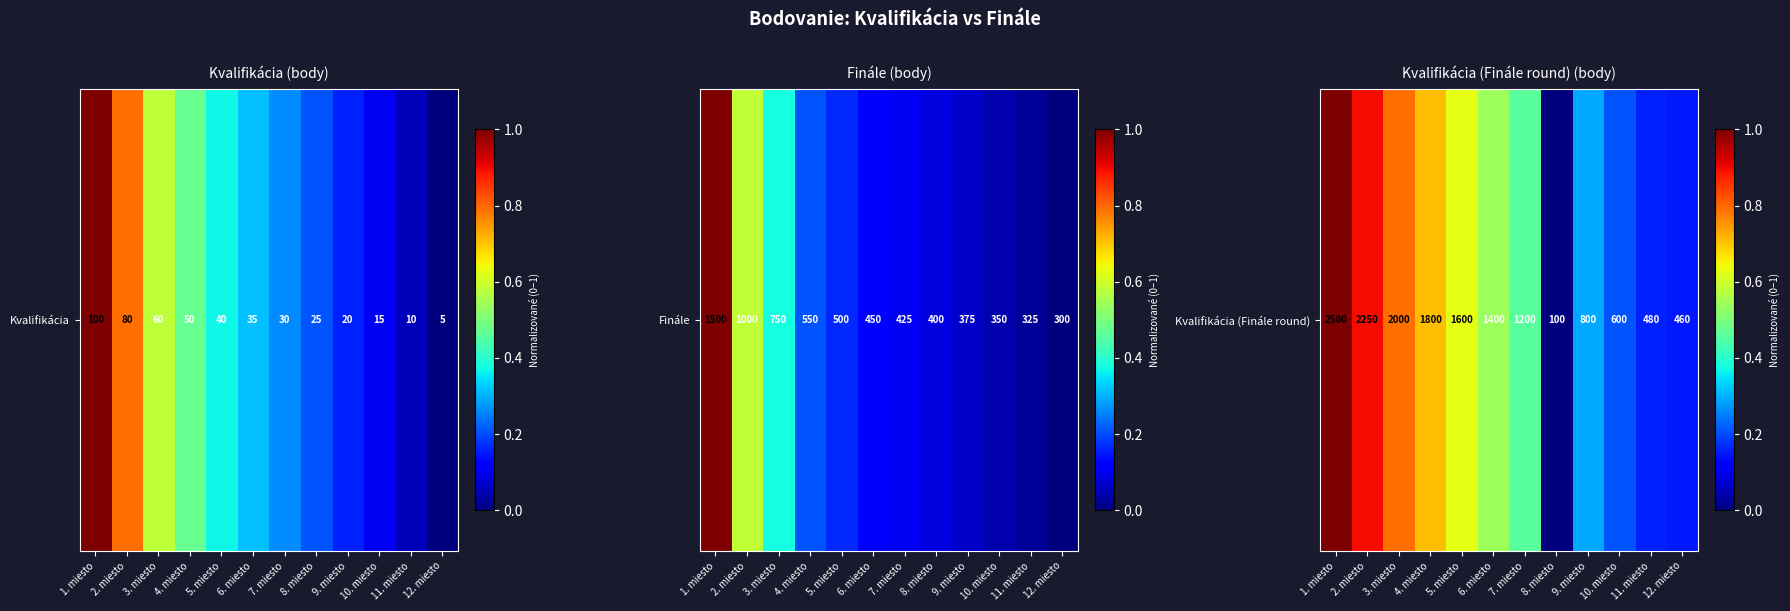

List the labels in order of value, smallest first.

8. miesto, 12. miesto, 11. miesto, 10. miesto, 9. miesto, 7. miesto, 6. miesto, 5. miesto, 4. miesto, 3. miesto, 2. miesto, 1. miesto